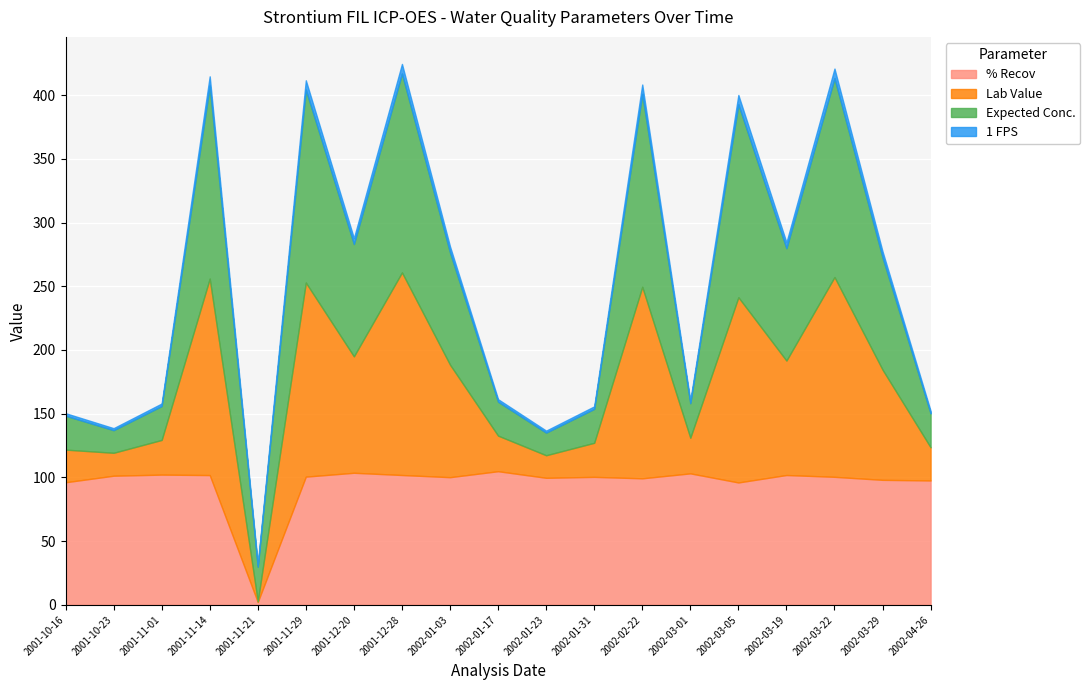

How many times do Lab Value and % Recov cross each other?

12